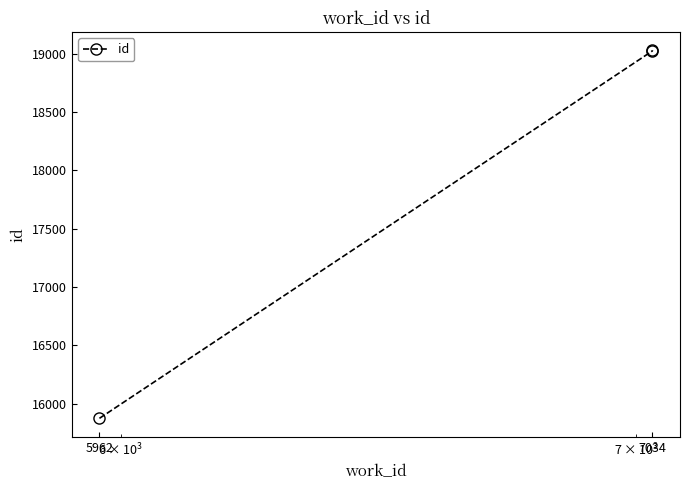

The chart shows a value of 19022 at 7034. True or false?

True